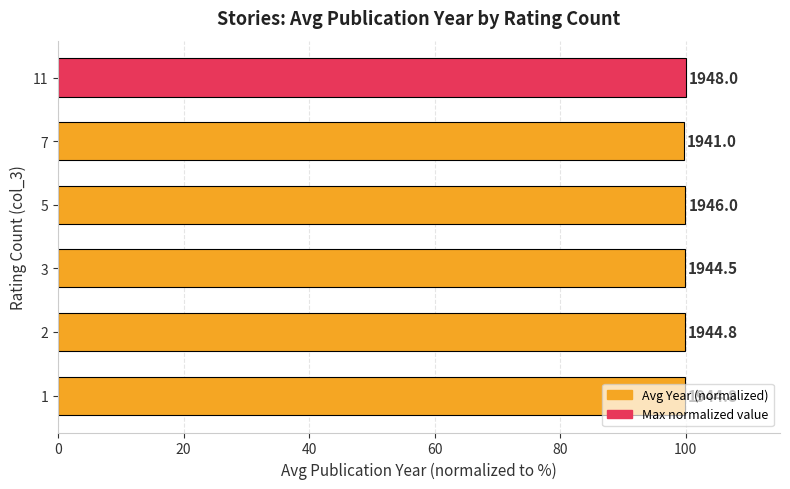

How many bars are there in total?

6